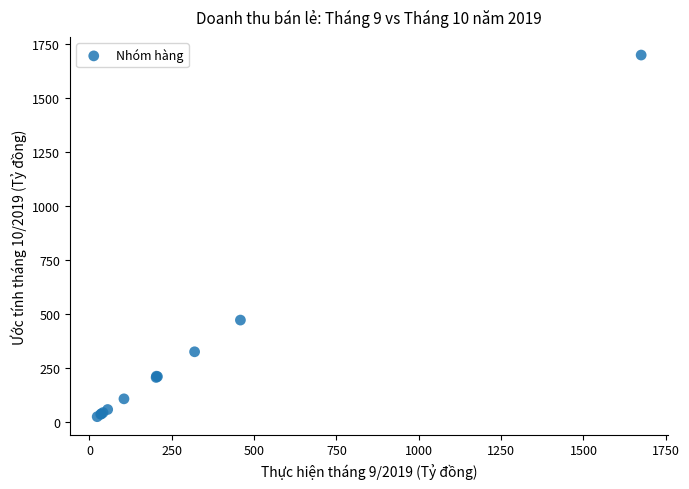

What Y value in the scatter plot is closest to 860?

470.8